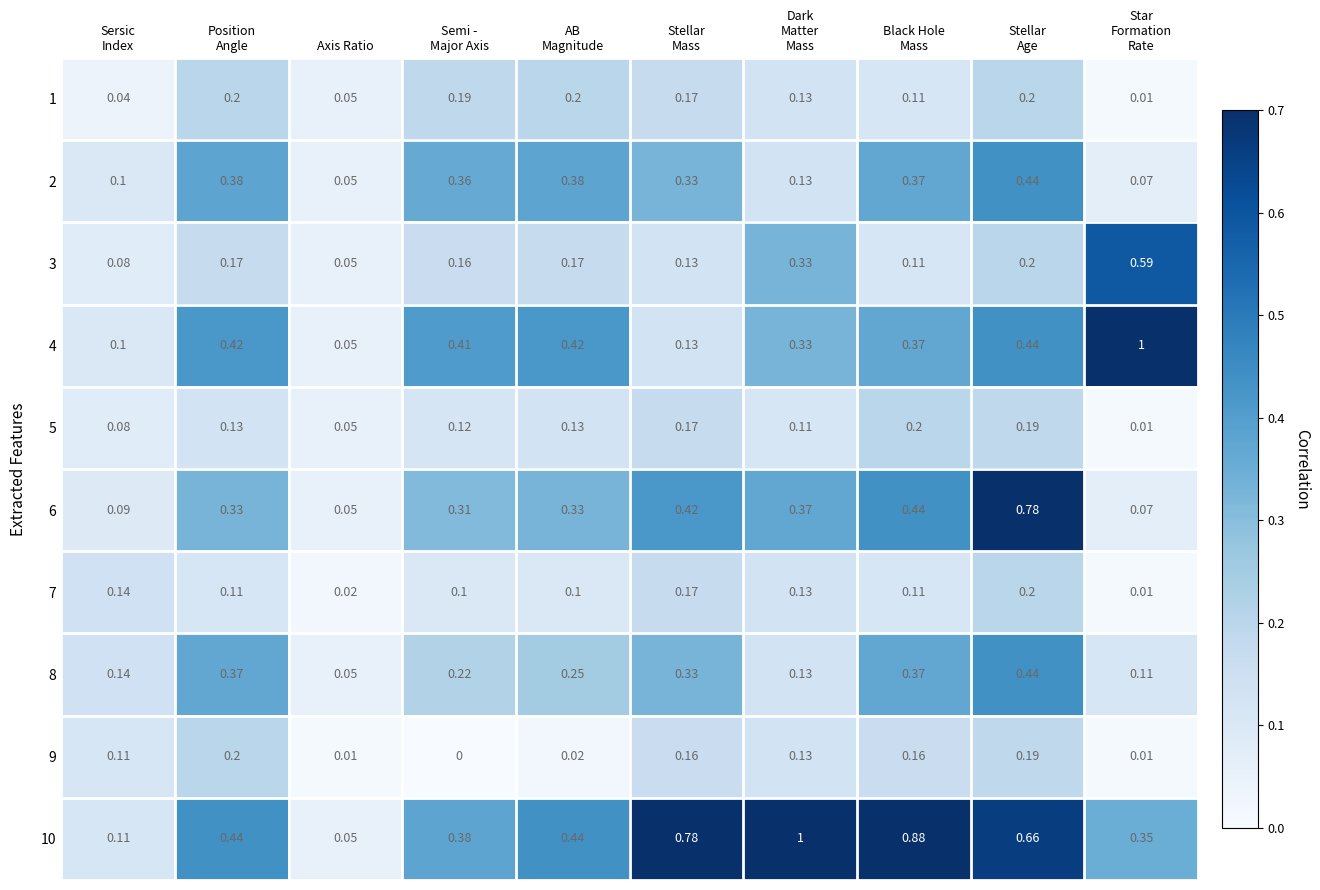

At which label does 3 reach its minimum?

Axis Ratio